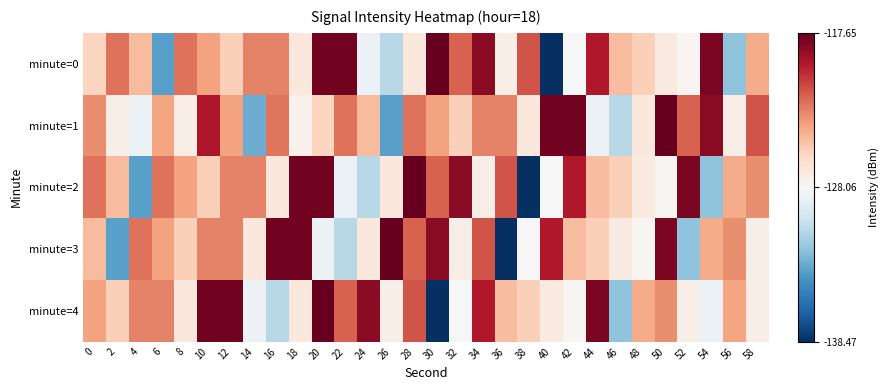

Reading left to right, transcribe all the data shown in this chart.

minute=0: 0=-125.8	2=-122.4	4=-124.7	6=-133.7	8=-122.4	10=-123.8	12=-125.6	14=-122.9	16=-122.9	18=-127.0	20=-118.0	22=-118.0	24=-128.7	26=-131.0	28=-127.0	30=-117.7	32=-121.9	34=-118.7	36=-127.5	38=-121.5	40=-138.5	42=-128.1	44=-119.7	46=-124.9	48=-125.6	50=-127.1	52=-127.9	54=-118.3	56=-132.2	58=-124.2
minute=1: 0=-123.2	2=-127.4	4=-128.7	6=-124.0	8=-127.3	10=-119.6	12=-123.9	14=-133.2	16=-122.5	18=-127.6	20=-125.8	22=-122.4	24=-124.7	26=-133.7	28=-122.4	30=-123.8	32=-125.6	34=-122.9	36=-122.9	38=-127.0	40=-118.0	42=-118.0	44=-128.7	46=-131.0	48=-127.0	50=-117.7	52=-121.9	54=-118.7	56=-127.5	58=-121.5
minute=2: 0=-122.4	2=-124.7	4=-133.7	6=-122.4	8=-123.8	10=-125.6	12=-122.9	14=-122.9	16=-127.0	18=-118.0	20=-118.0	22=-128.7	24=-131.0	26=-127.0	28=-117.7	30=-121.9	32=-118.7	34=-127.5	36=-121.5	38=-138.5	40=-128.1	42=-119.7	44=-124.9	46=-125.6	48=-127.1	50=-127.9	52=-118.3	54=-132.2	56=-124.2	58=-123.2
minute=3: 0=-124.7	2=-133.7	4=-122.4	6=-123.8	8=-125.6	10=-122.9	12=-122.9	14=-127.0	16=-118.0	18=-118.0	20=-128.7	22=-131.0	24=-127.0	26=-117.7	28=-121.9	30=-118.7	32=-127.5	34=-121.5	36=-138.5	38=-128.1	40=-119.7	42=-124.9	44=-125.6	46=-127.1	48=-127.9	50=-118.3	52=-132.2	54=-124.2	56=-123.2	58=-127.4
minute=4: 0=-123.8	2=-125.6	4=-122.9	6=-122.9	8=-127.0	10=-118.0	12=-118.0	14=-128.7	16=-131.0	18=-127.0	20=-117.7	22=-121.9	24=-118.7	26=-127.5	28=-121.5	30=-138.5	32=-128.1	34=-119.7	36=-124.9	38=-125.6	40=-127.1	42=-127.9	44=-118.3	46=-132.2	48=-124.2	50=-123.2	52=-127.4	54=-128.7	56=-124.0	58=-127.3